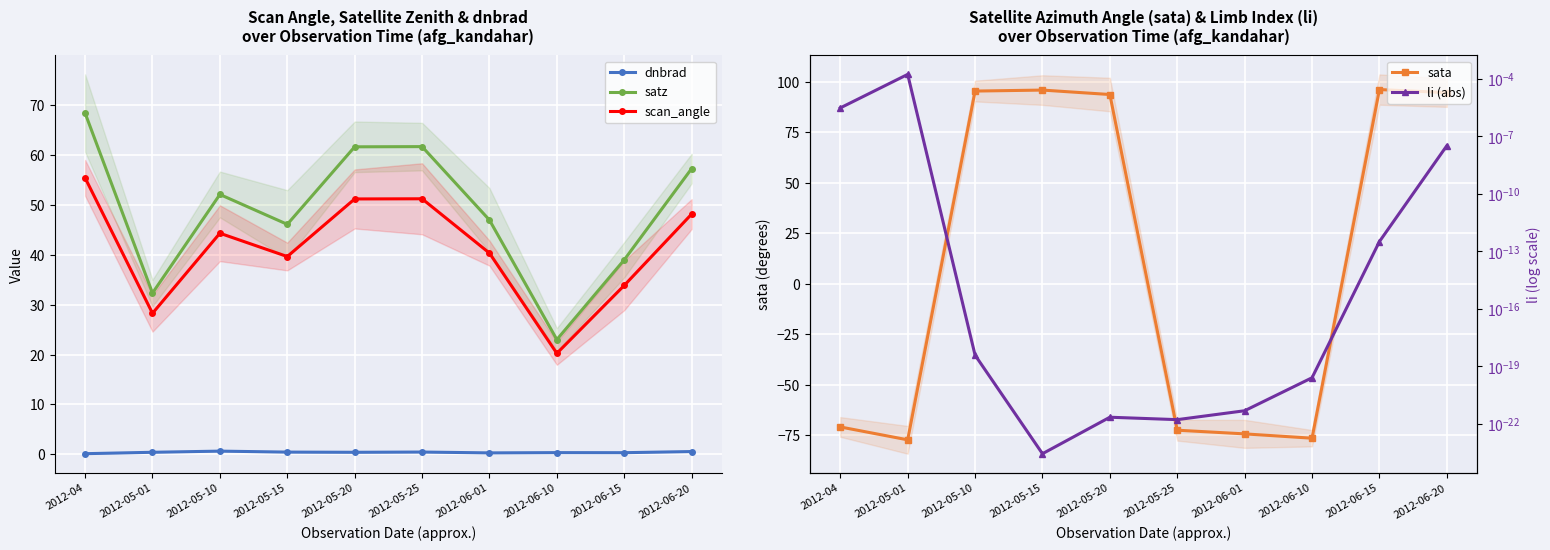

In li (abs), how many points are lower than both neighbors (excluding endpoints)?

2